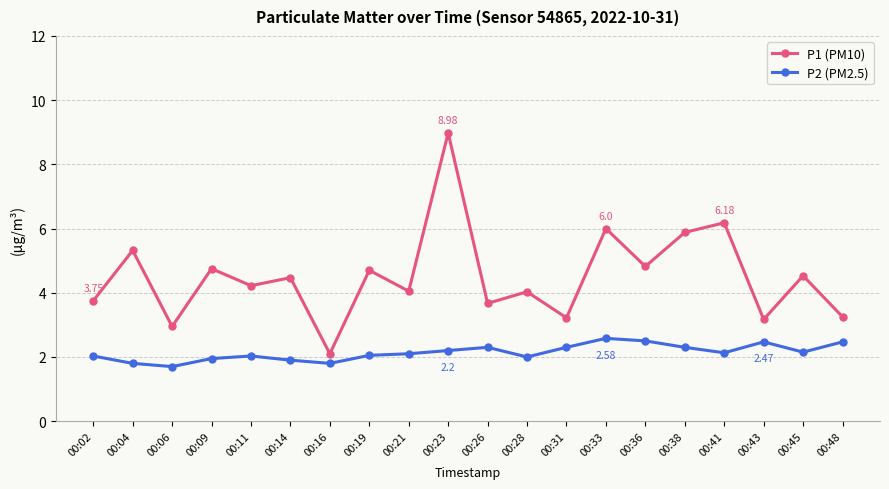

Is the value of P2 (PM2.5) at 00:28 greater than the value of P1 (PM10) at 00:09?

No